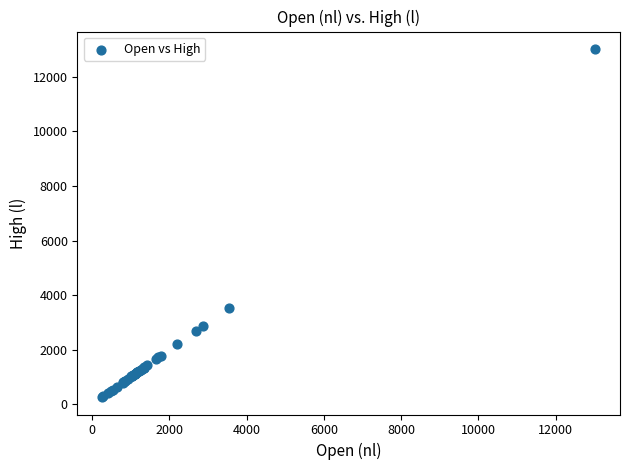

What Y value in the scatter plot is closest to 6641?

3532.2